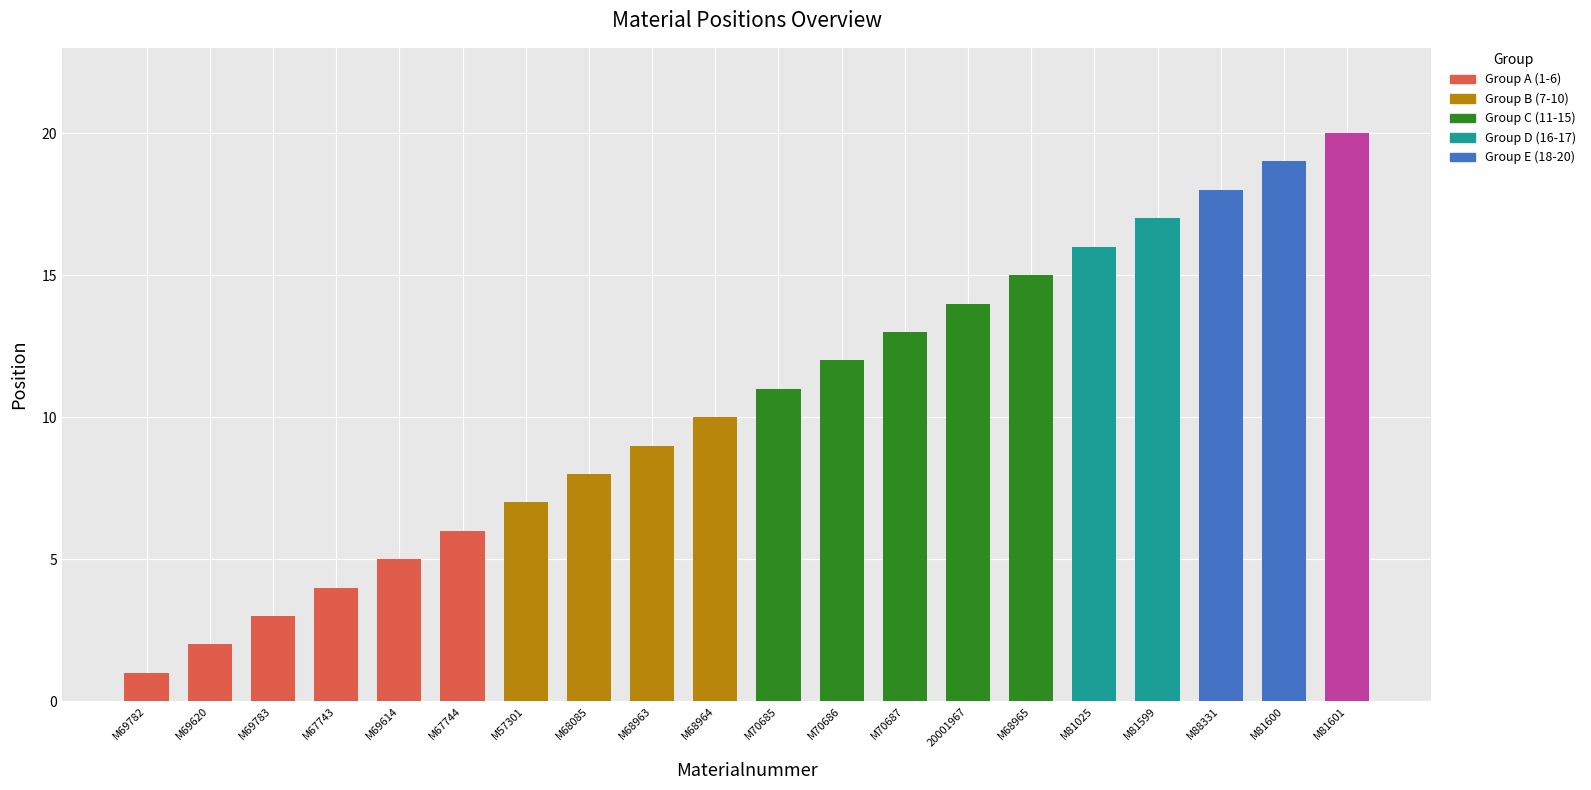

Reading left to right, what are all the values shown in this chart?

M69782=1	M69620=2	M69783=3	M67743=4	M69614=5	M67744=6	M57301=7	M68085=8	M68963=9	M68964=10	M70685=11	M70686=12	M70687=13	20001967=14	M68965=15	M81025=16	M81599=17	M88331=18	M81600=19	M81601=20